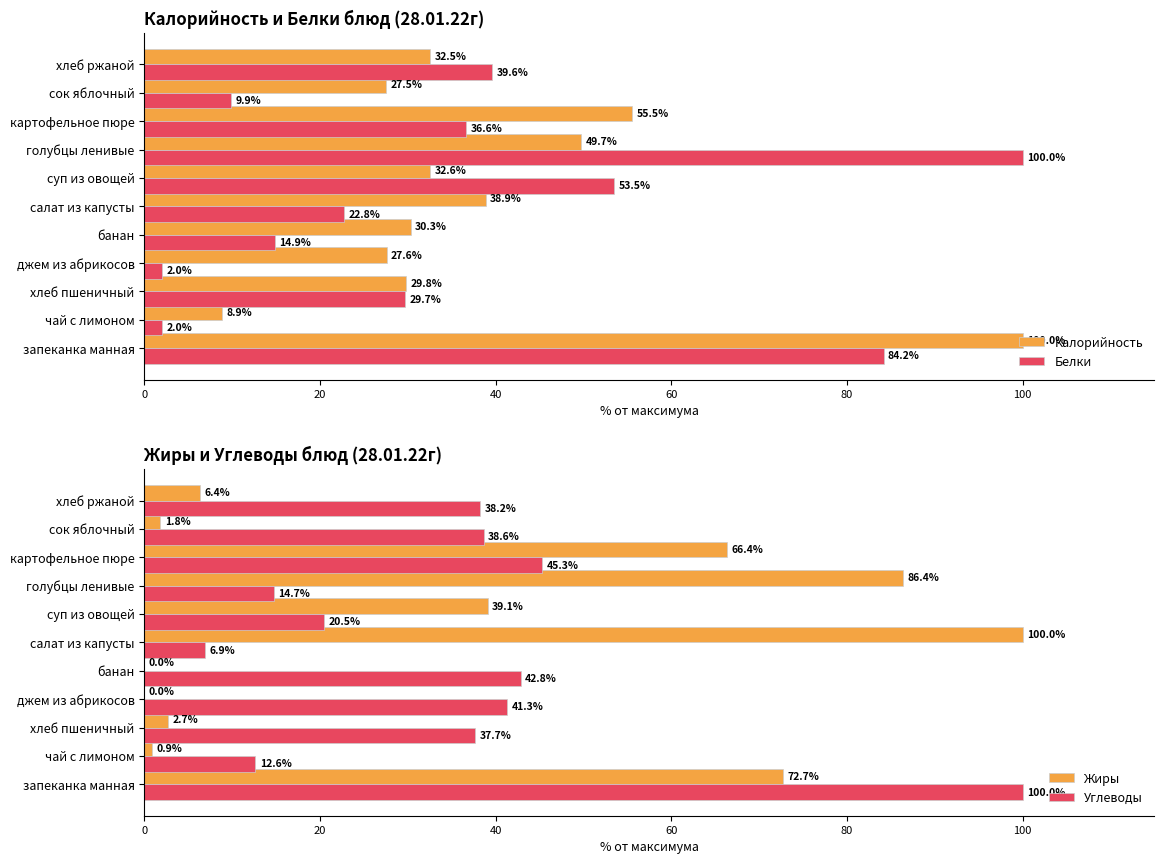

True or false: Калорийность has a value of 78.2 at картофельное пюре.

False